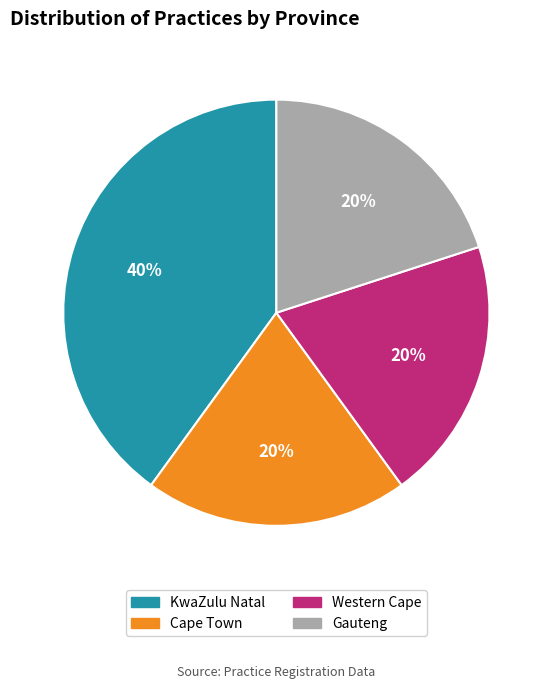

To the nearest percent, what is the average slice percentage?

25%